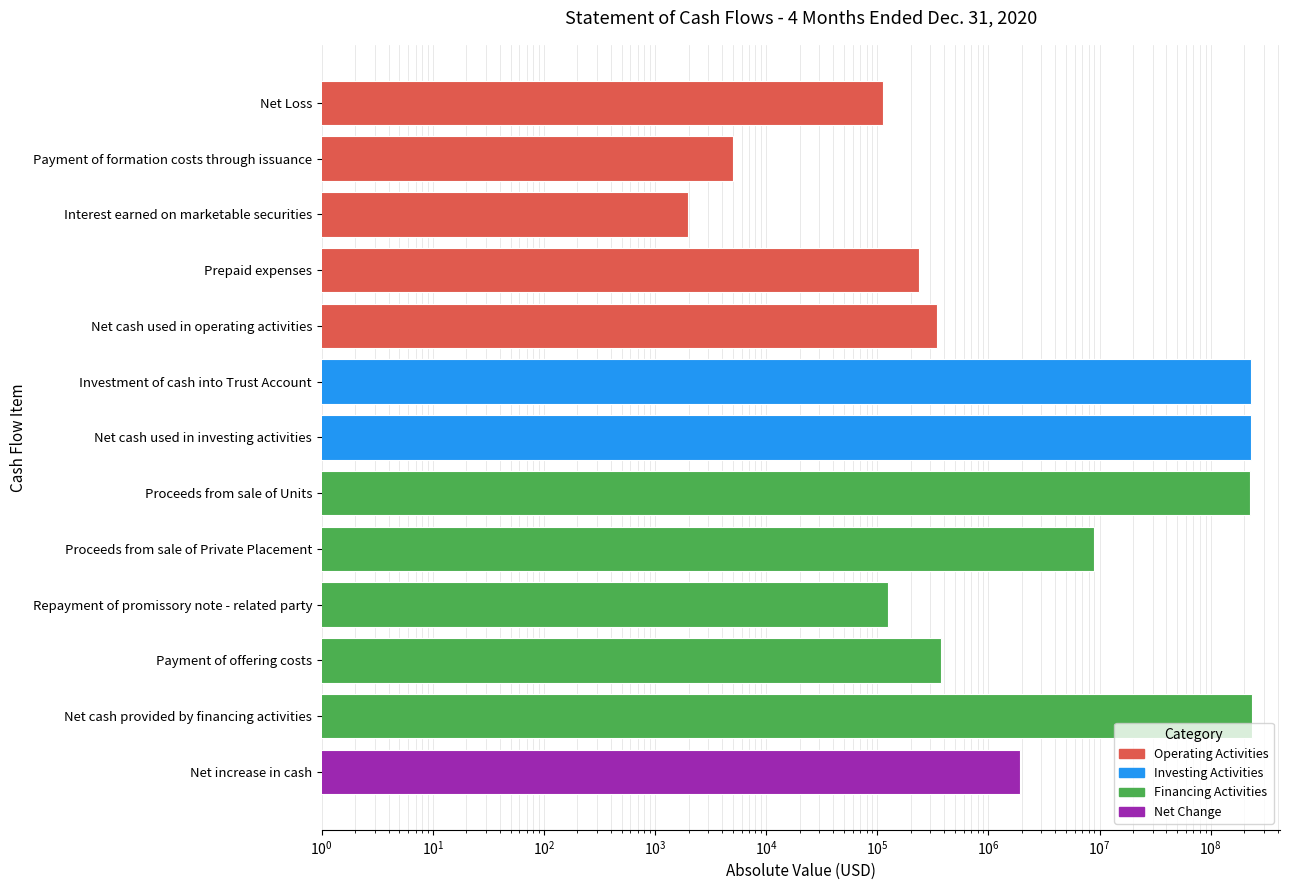

Where is the data nearest to the value 117277276?

Proceeds from sale of Private Placement